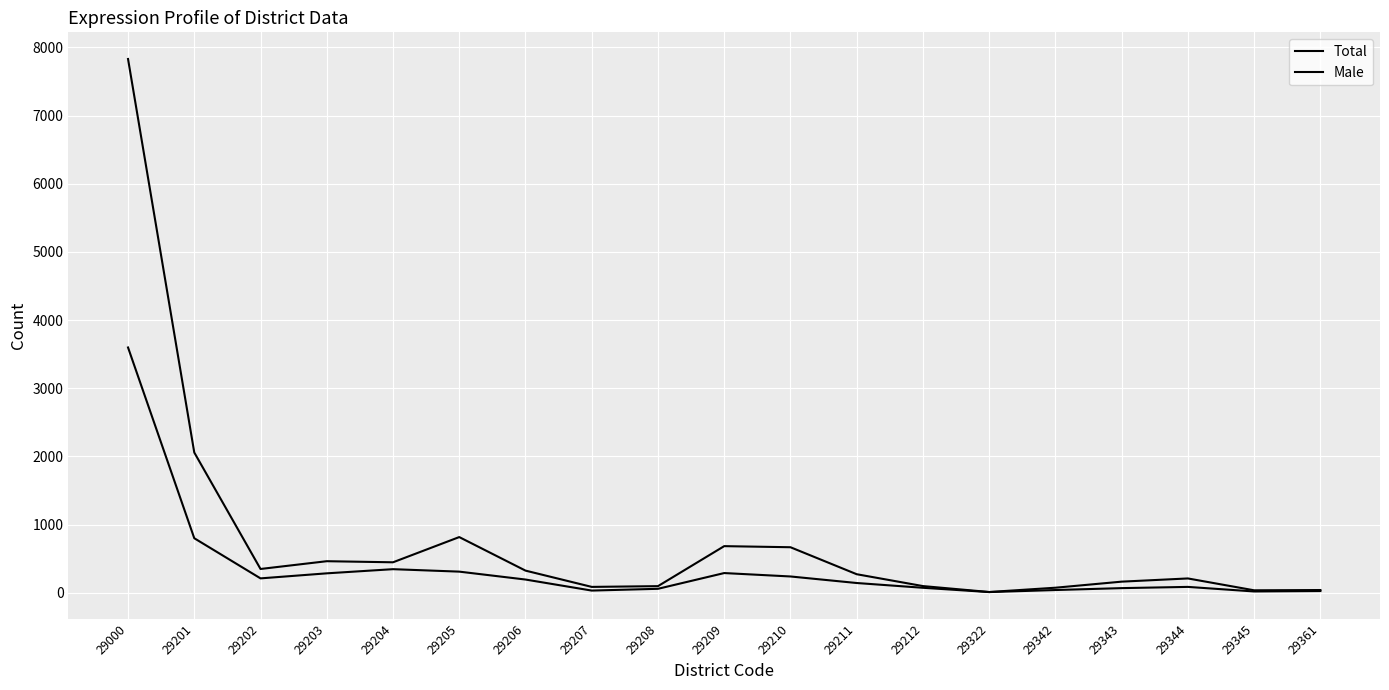

List the series in order of their overall mean, highest first.

Total, Male